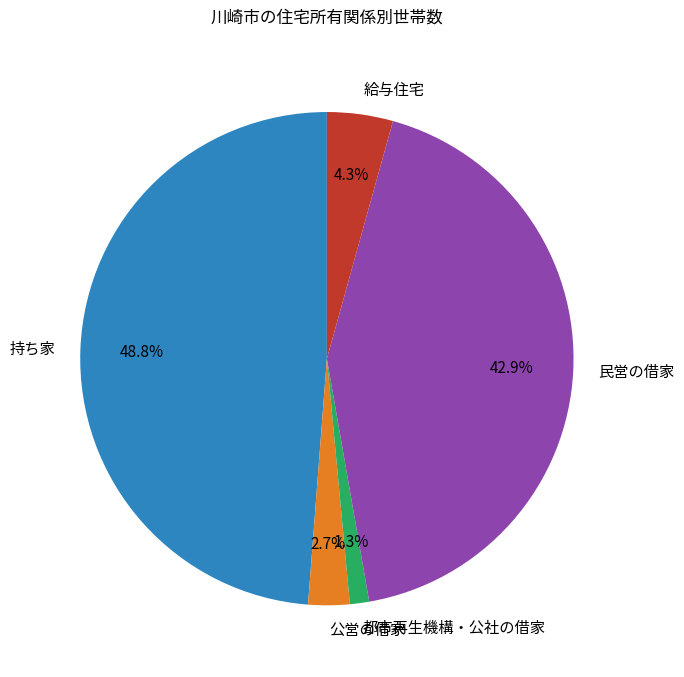

To the nearest percent, what is the difference between the 民営の借家 and 持ち家 slice percentages?

6%